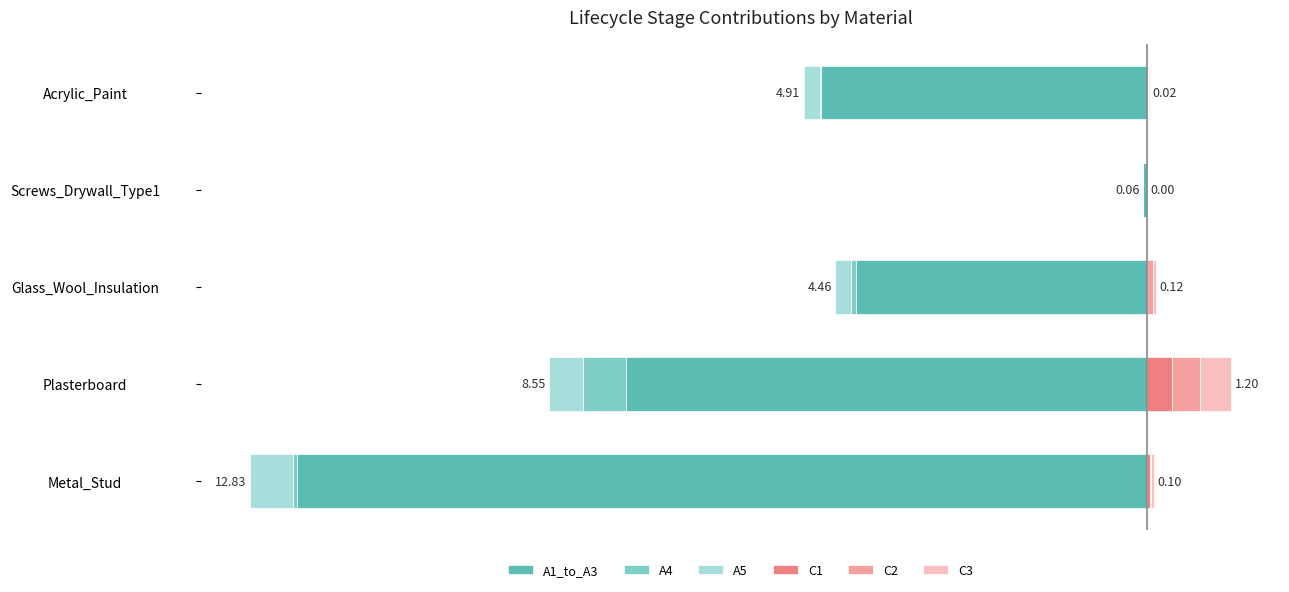

What is the difference between the highest and lowest values at Plasterboard?

7.9